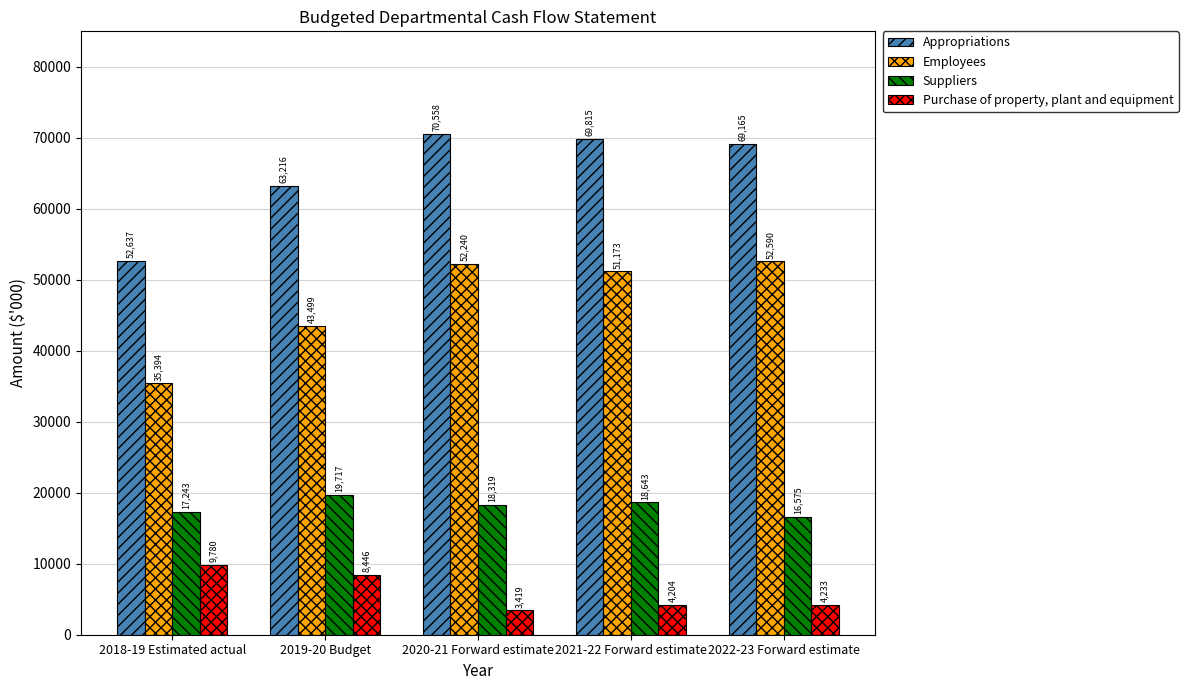

Which series has the largest total across all categories?

Appropriations